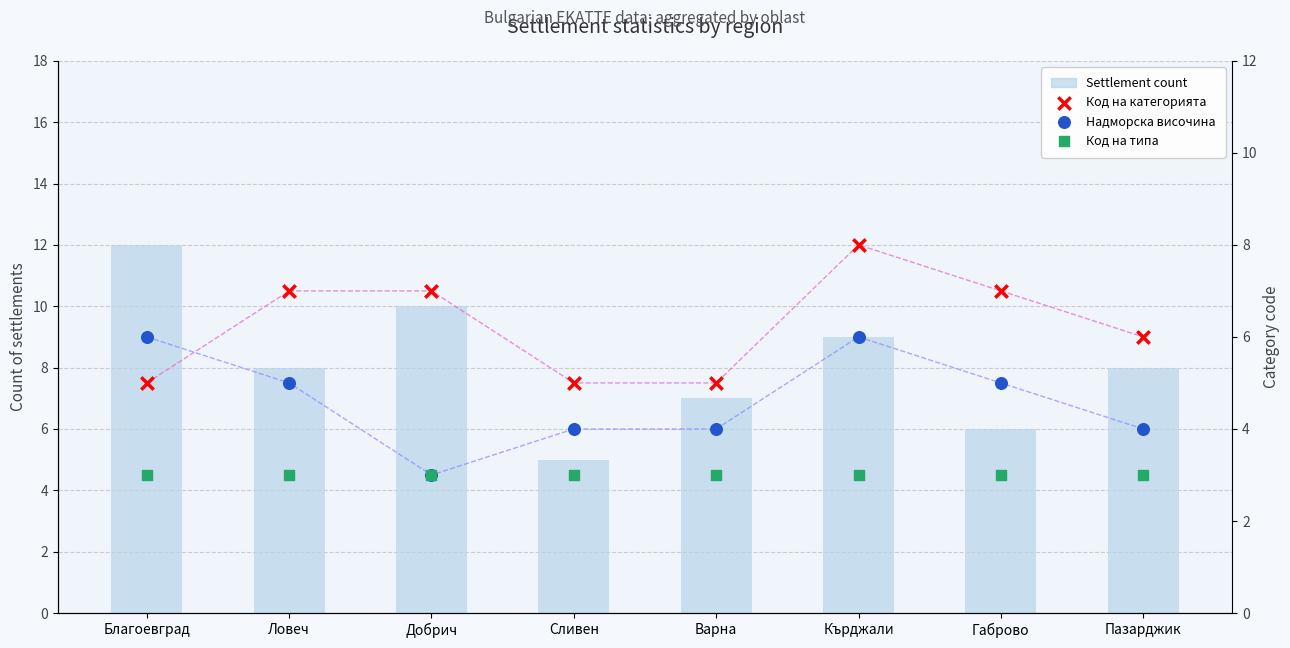

At how many categories does at least one series exceed 7?

5